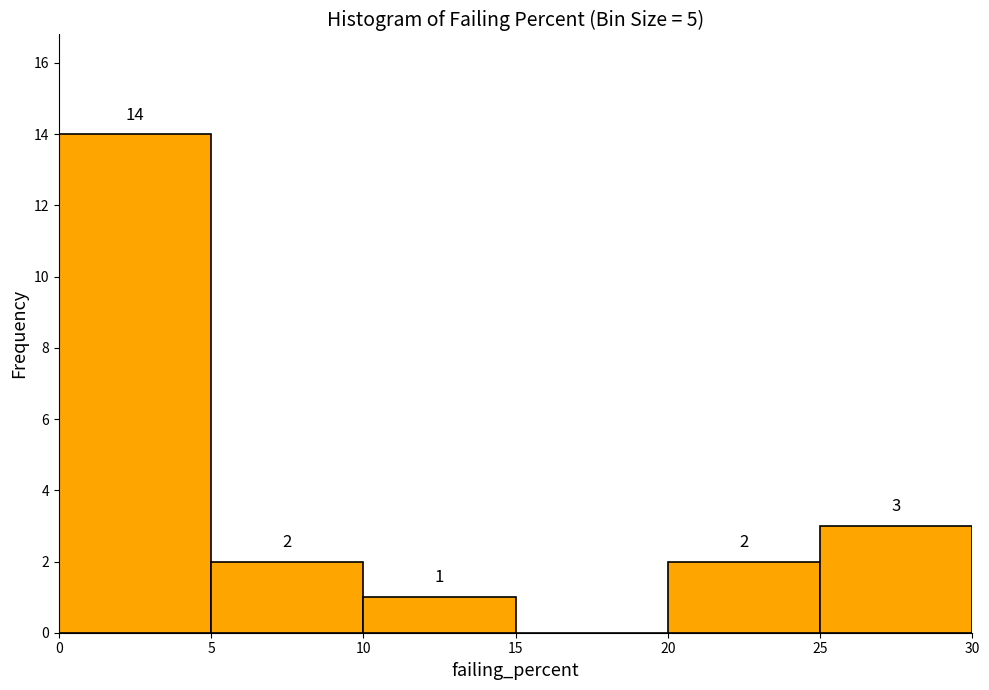

Over which range of the x-axis is the bar tallest?

0 to 5